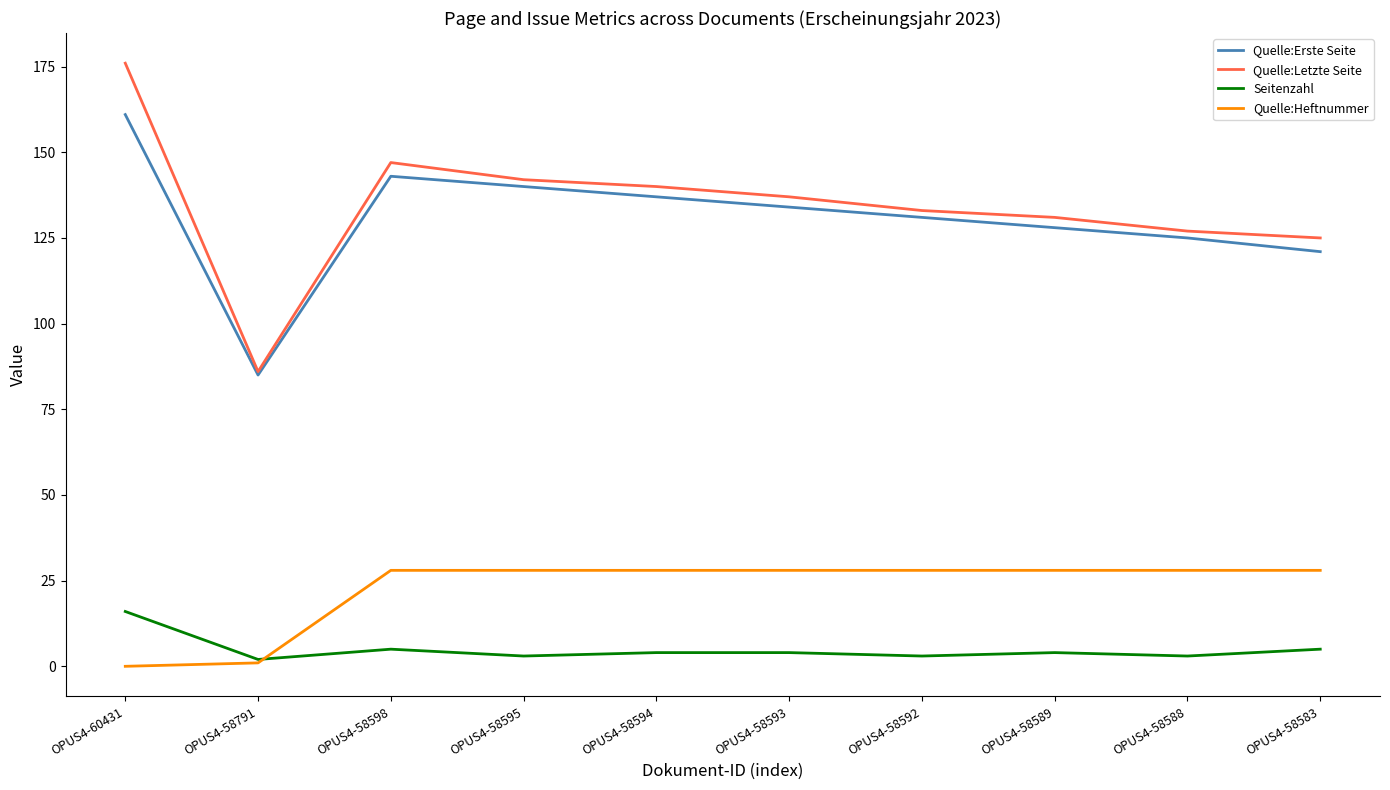

What is the difference between the highest and lowest values at OPUS4-58594?

136